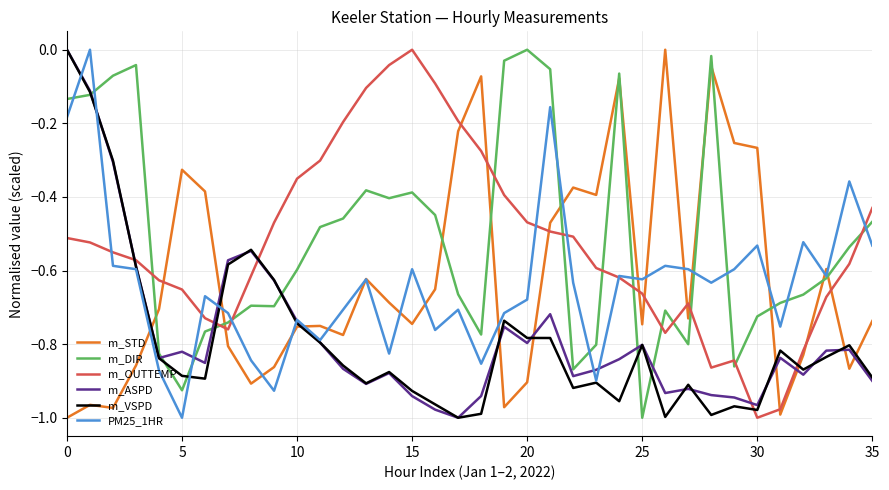

True or false: m_DIR and m_STD intersect in this chart.

True